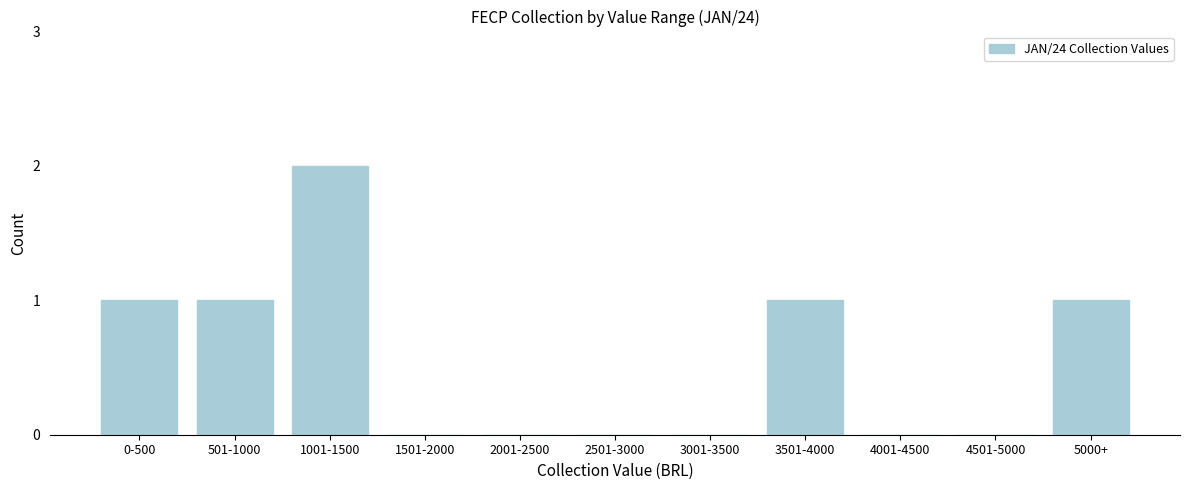

Reading left to right, extract all data points from this chart.

0-500=1	501-1000=1	1001-1500=2	1501-2000=0	2001-2500=0	2501-3000=0	3001-3500=0	3501-4000=1	4001-4500=0	4501-5000=0	5000+=1